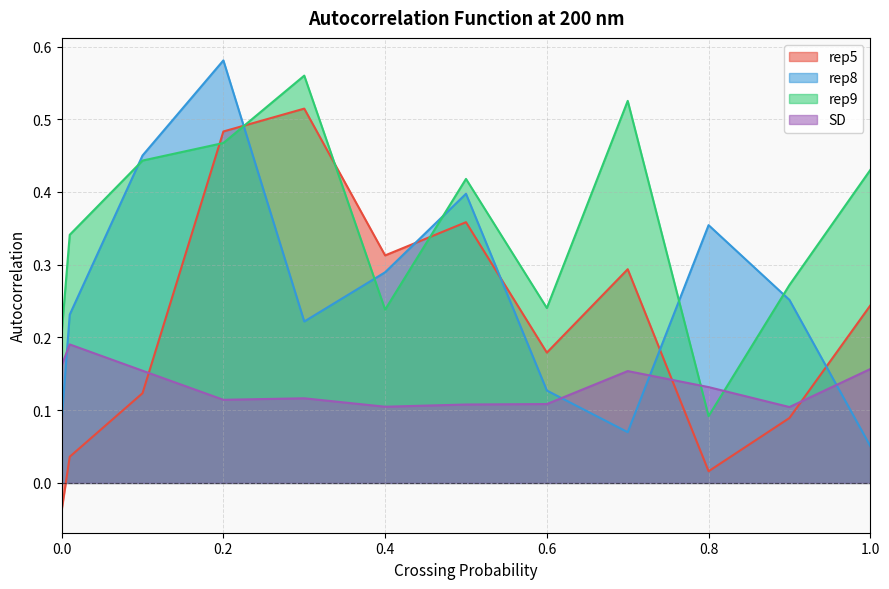

What is the value of the rep5 point at the 4th from the left?

0.5